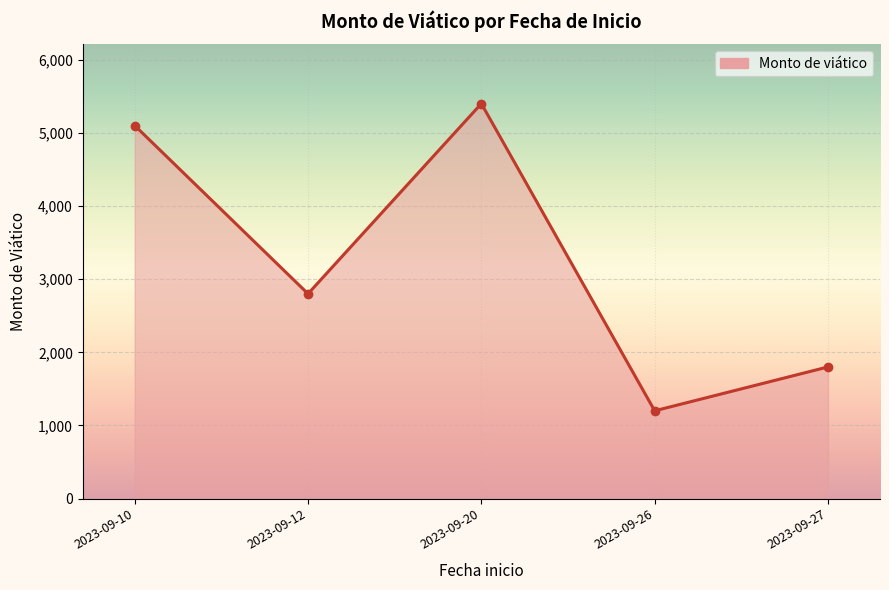

True or false: the data has more than 1 interior local peaks.

False